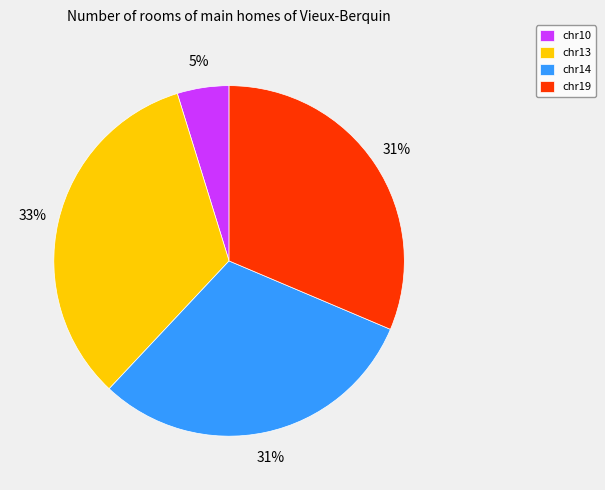

Does any single category account for the majority?

No